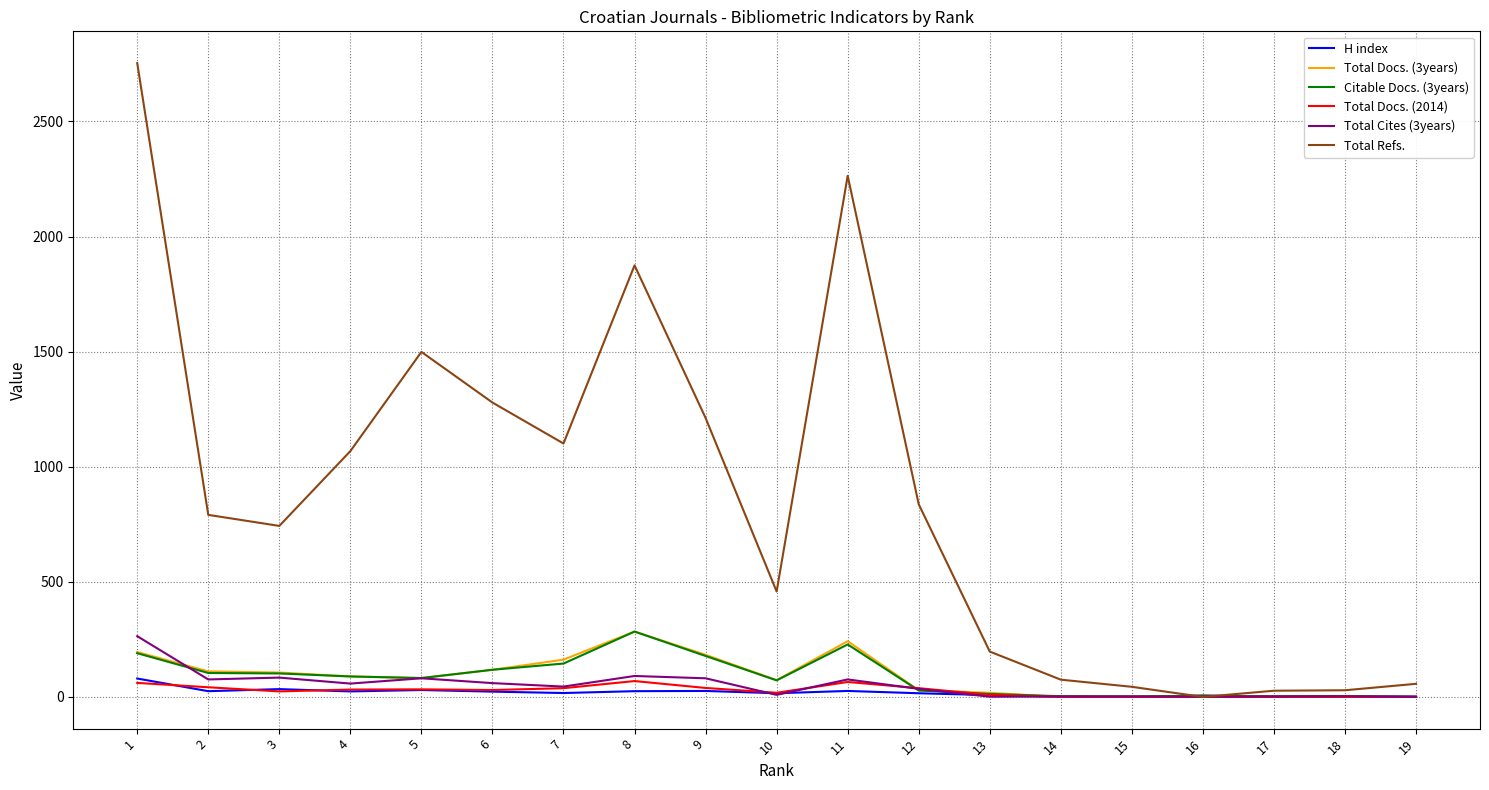

Read the Total Docs. (2014) value at 7, to the nearest 10.

40